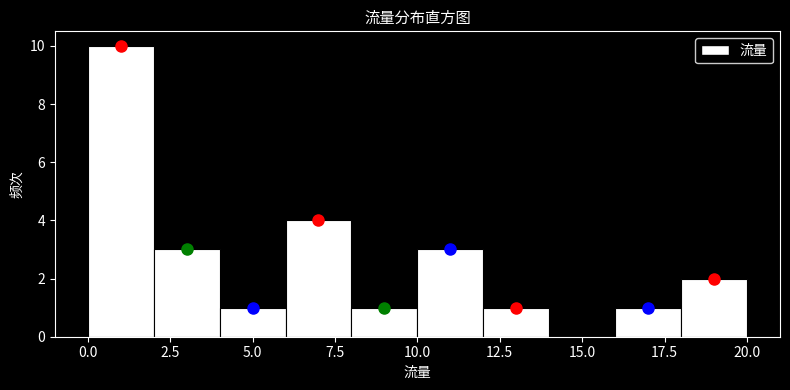

What is the height of the bar covering 10 to 12 on the x-axis? The values are not printed on the chart, so give them approximately, as read against the axis.

3